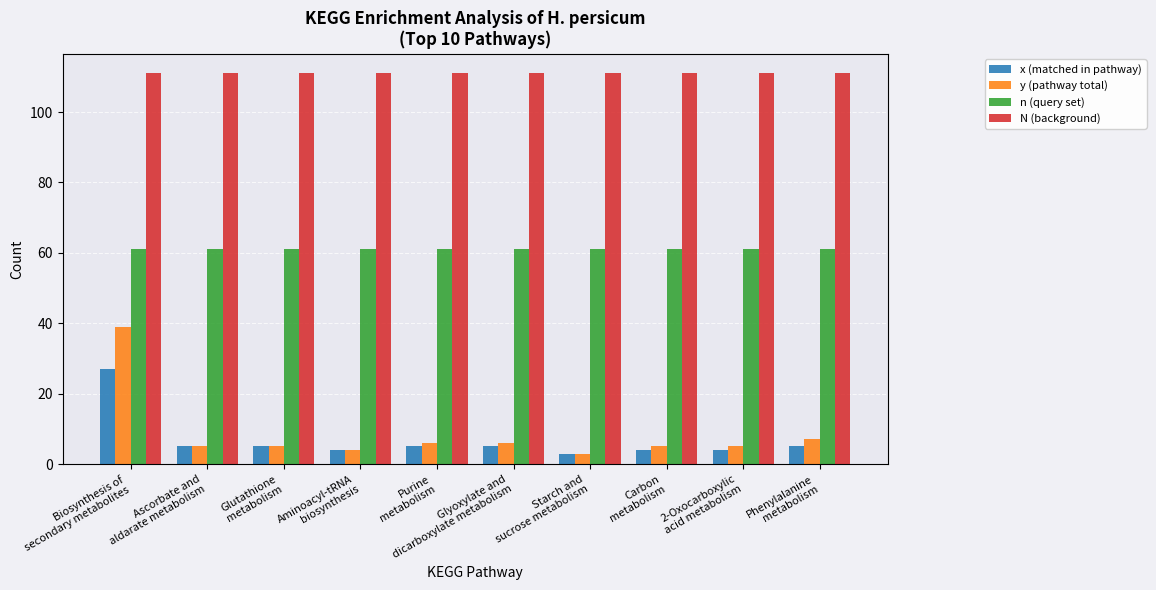

Rank the series by their maximum value, from highest to lowest.

N (background), n (query set), y (pathway total), x (matched in pathway)